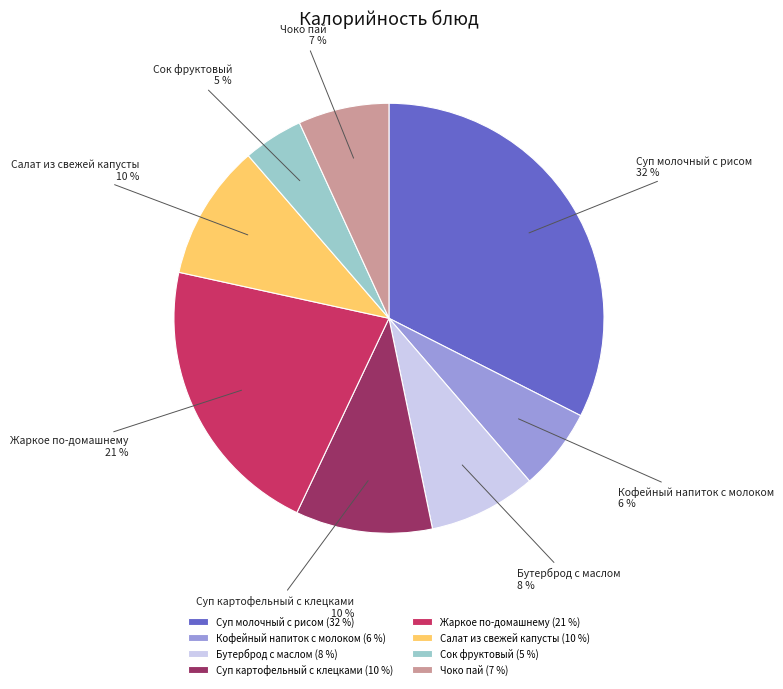

Between Сок фруктовый and Жаркое по-домашнему, which is larger?

Жаркое по-домашнему